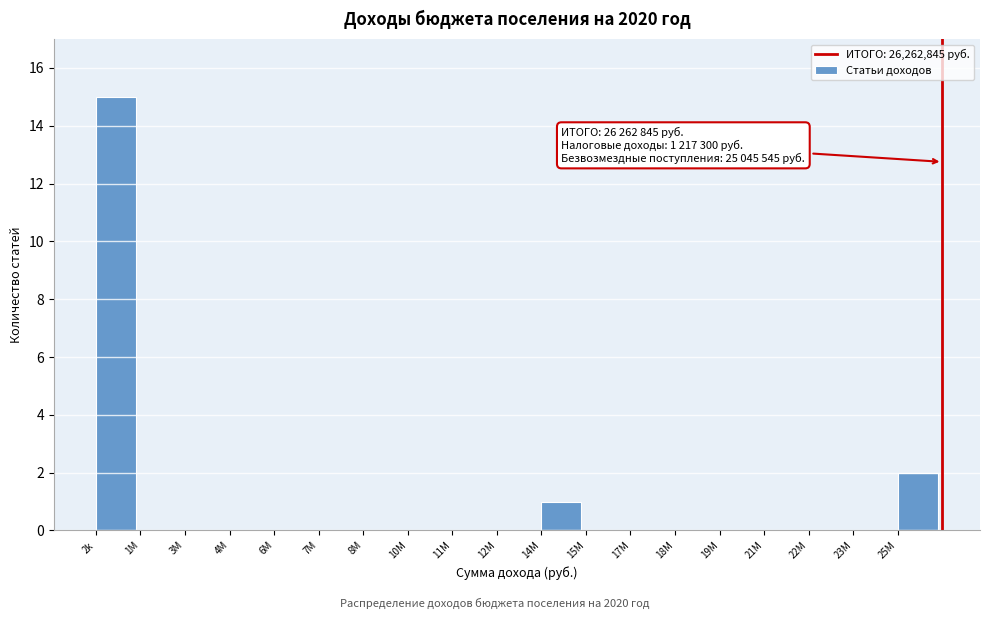

Reading right to left, transcribe all the data shown in this chart.

25M=2	23M=0	22M=0	21M=0	19M=0	18M=0	17M=0	15M=0	14M=1	12M=0	11M=0	10M=0	8M=0	7M=0	6M=0	4M=0	3M=0	1M=0	2k=15